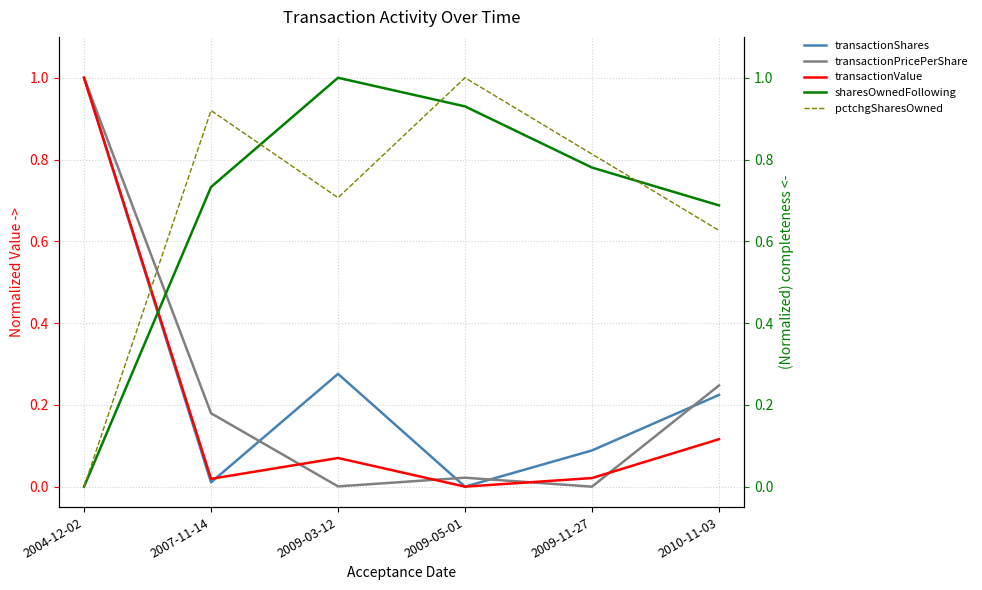

Is this an area chart (filled region under the line)?

No